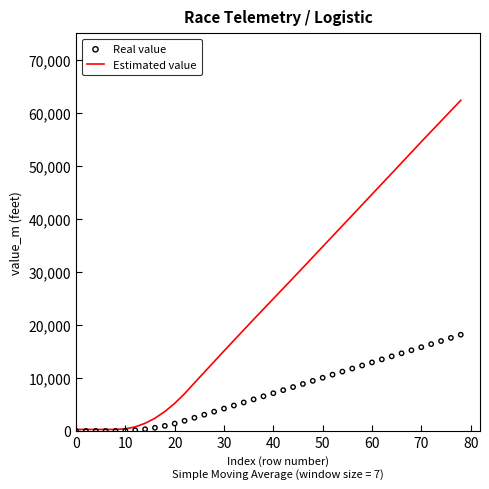

What is the highest value of the Estimated value series?

62319.2